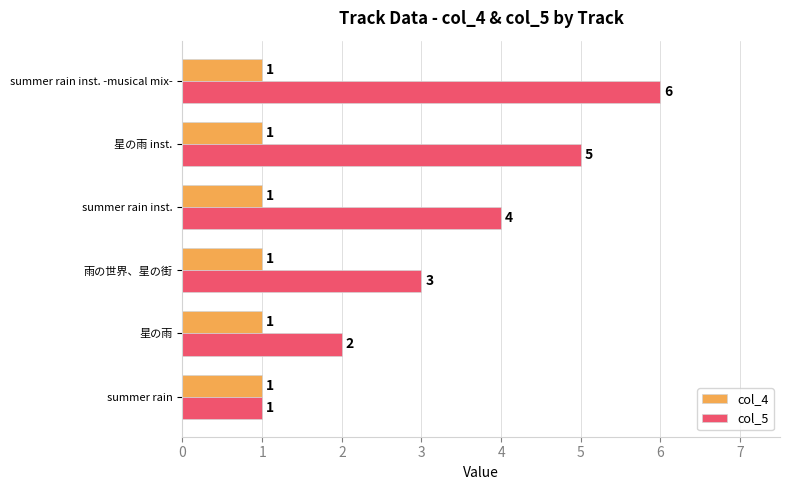

Is it true that col_5 equals 4 at summer rain inst.?

True